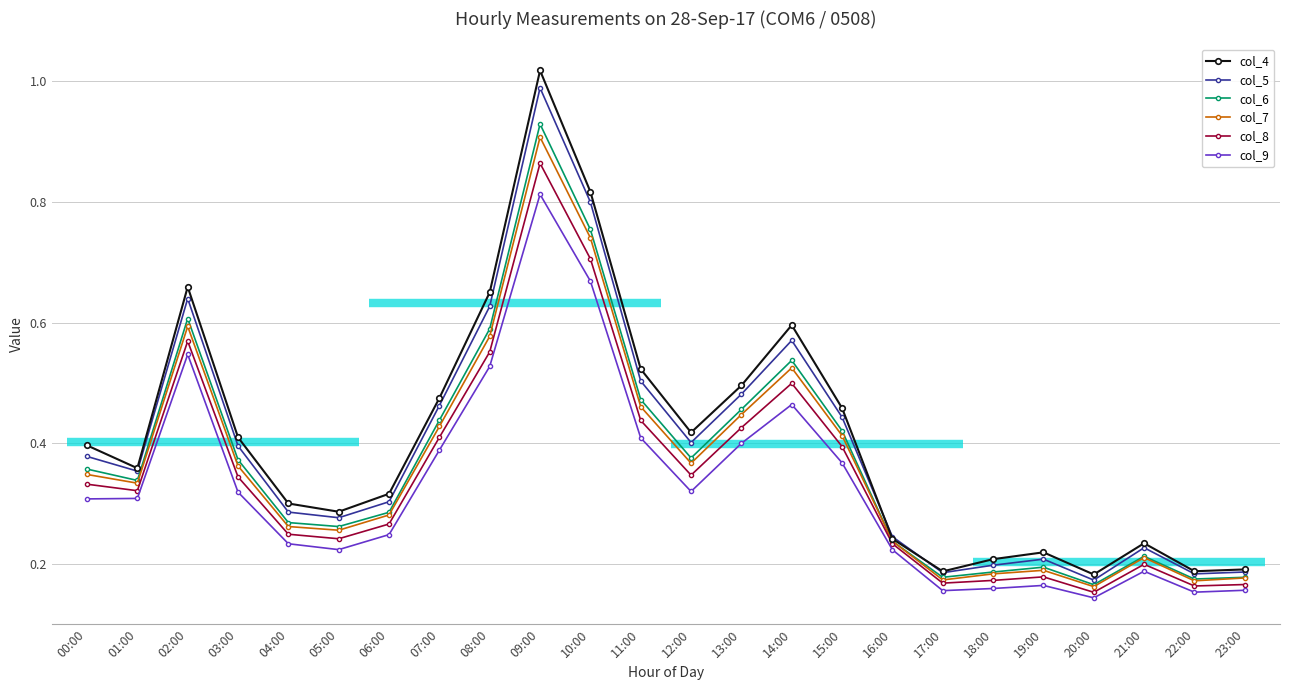

Rank the series by their maximum value, from lowest to highest.

col_9, col_8, col_7, col_6, col_5, col_4